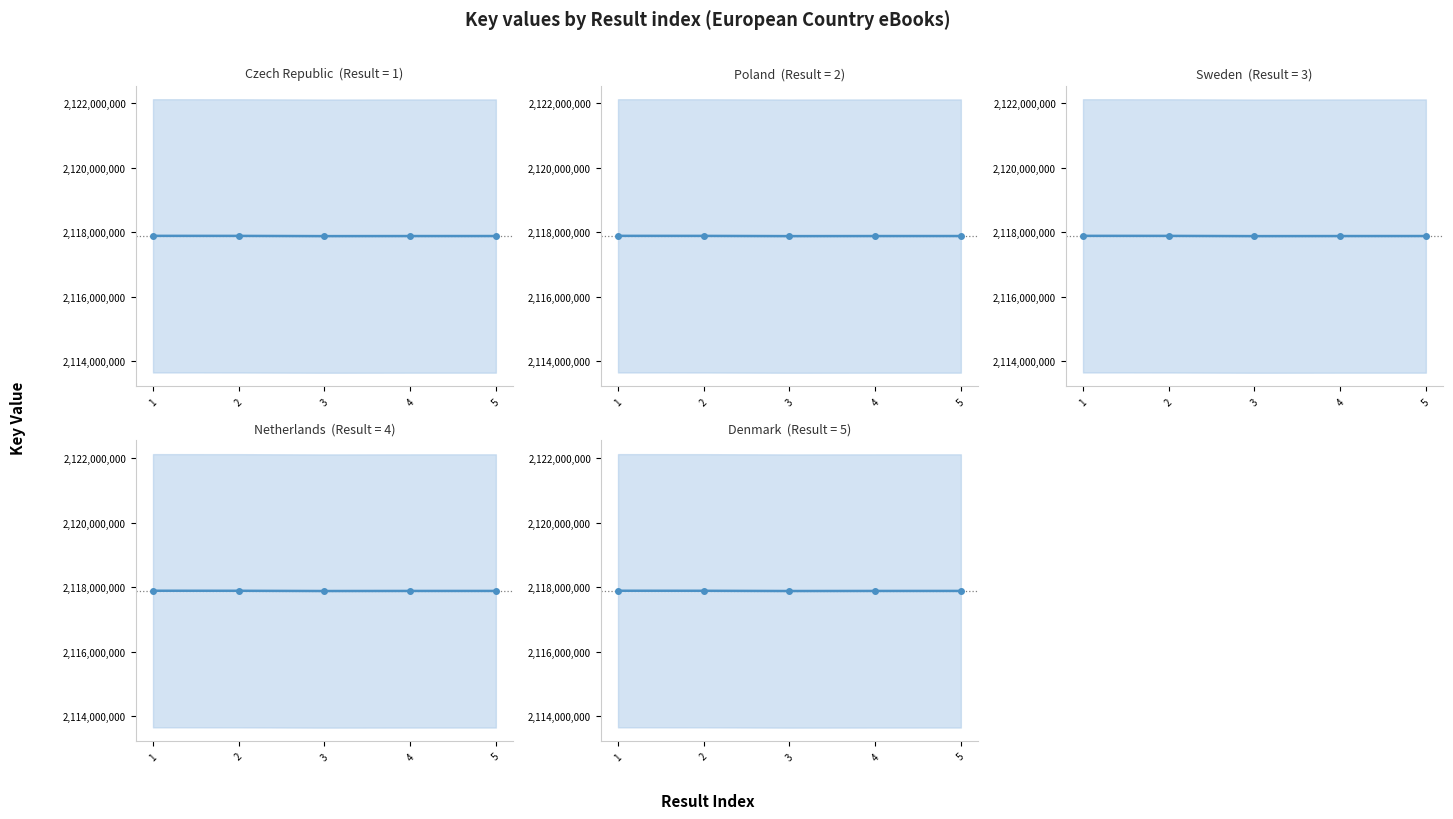

What value does the data have at 4, to the nearest 50?

2117886450